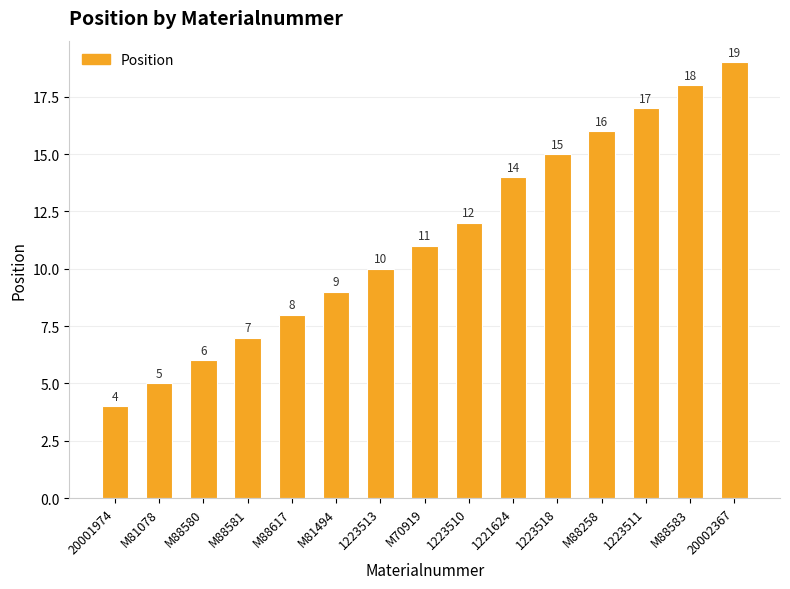

Where is the data nearest to the value 11?

M70919